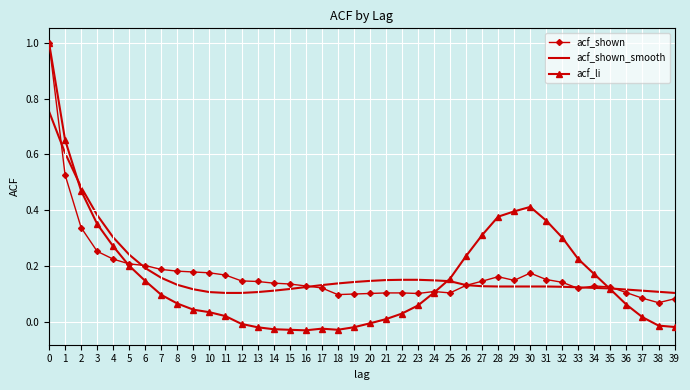

True or false: acf_shown has a value of 0.1 at 37.

True